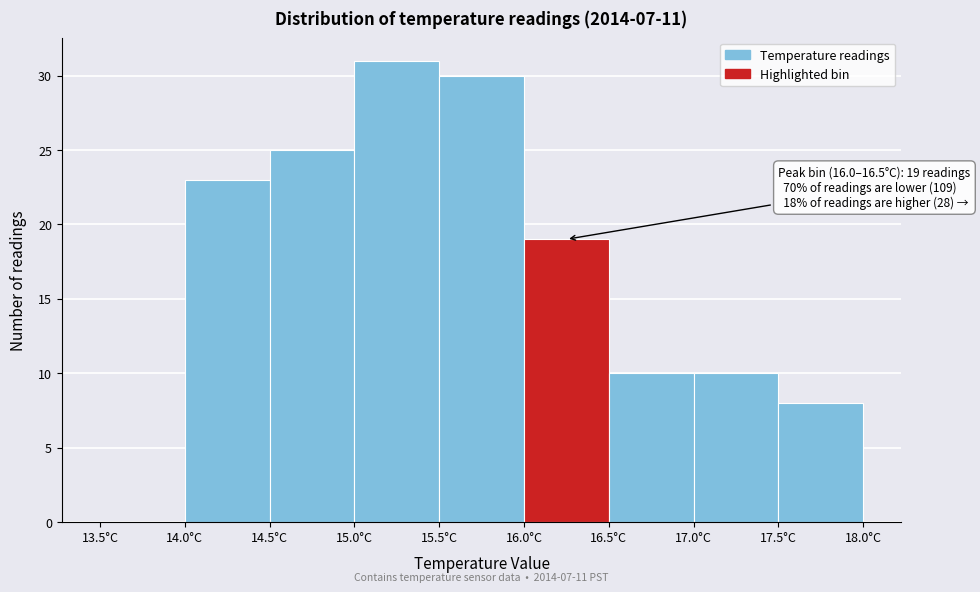

Which range on the x-axis has the tallest bar?

15.0 to 15.5